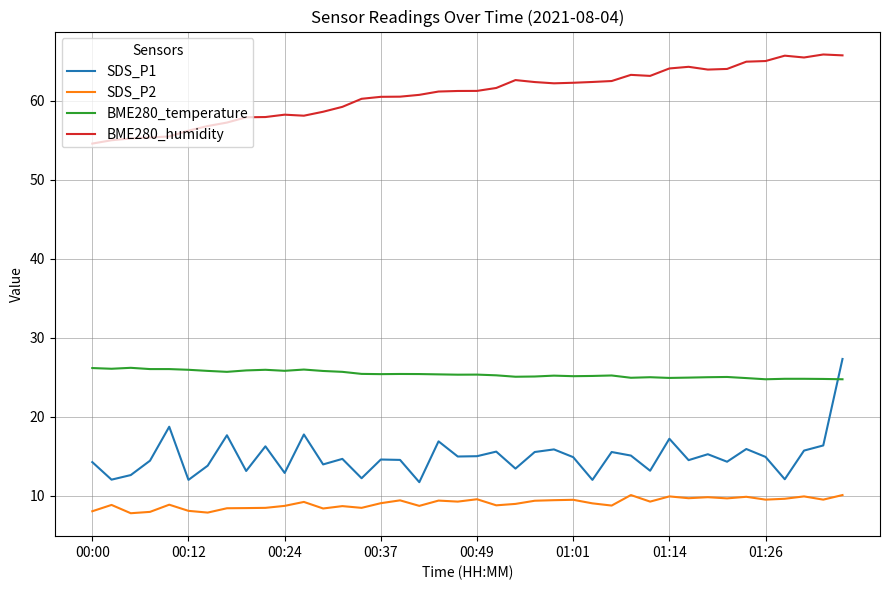

What are all the series names shown in the legend?

SDS_P1, SDS_P2, BME280_temperature, BME280_humidity